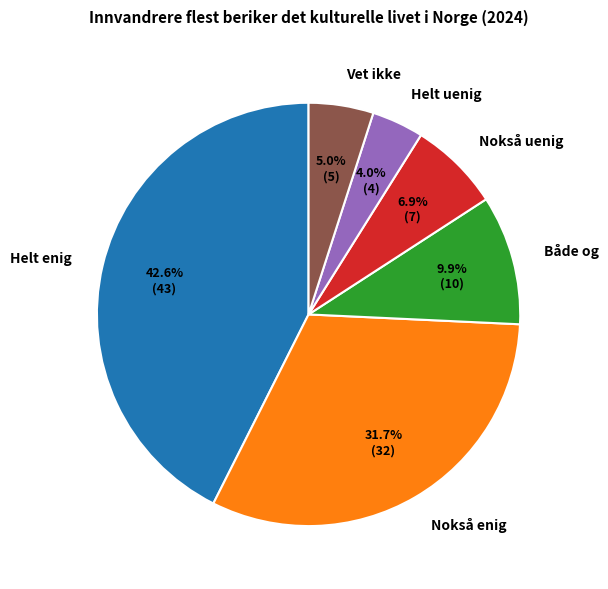

Between Helt uenig and Nokså enig, which is larger?

Nokså enig